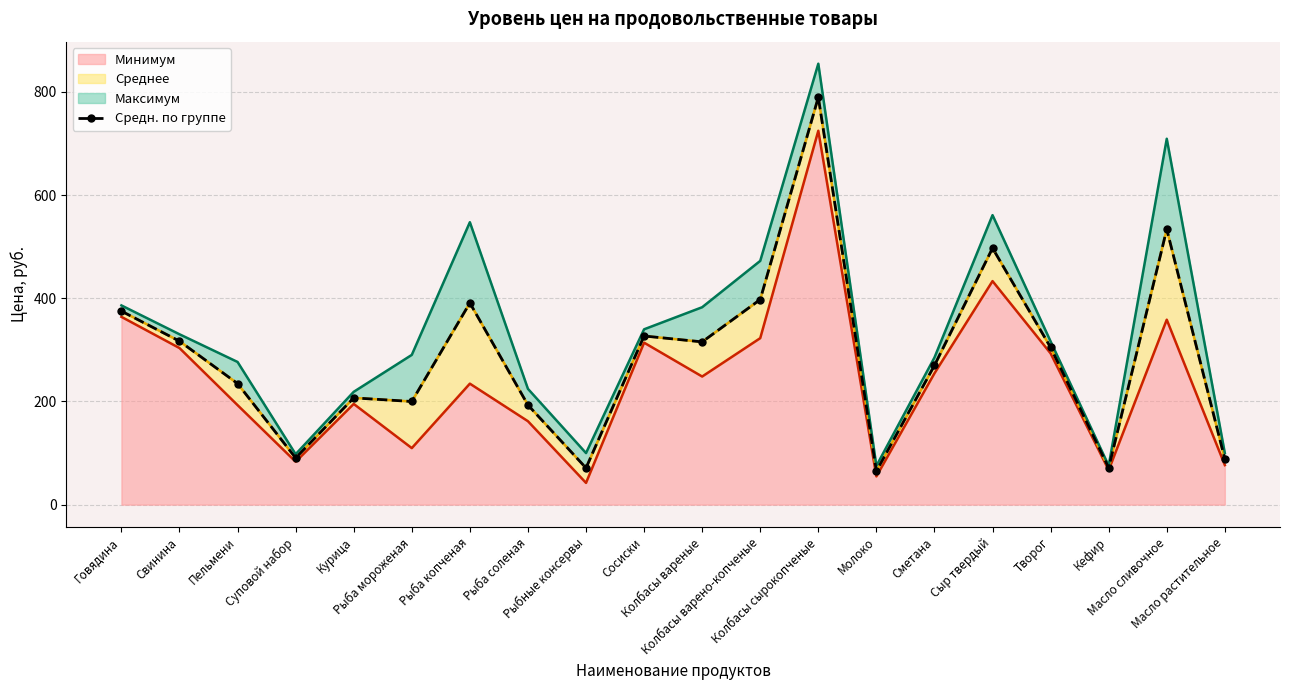

Which category has the lowest value across all series?

Молоко